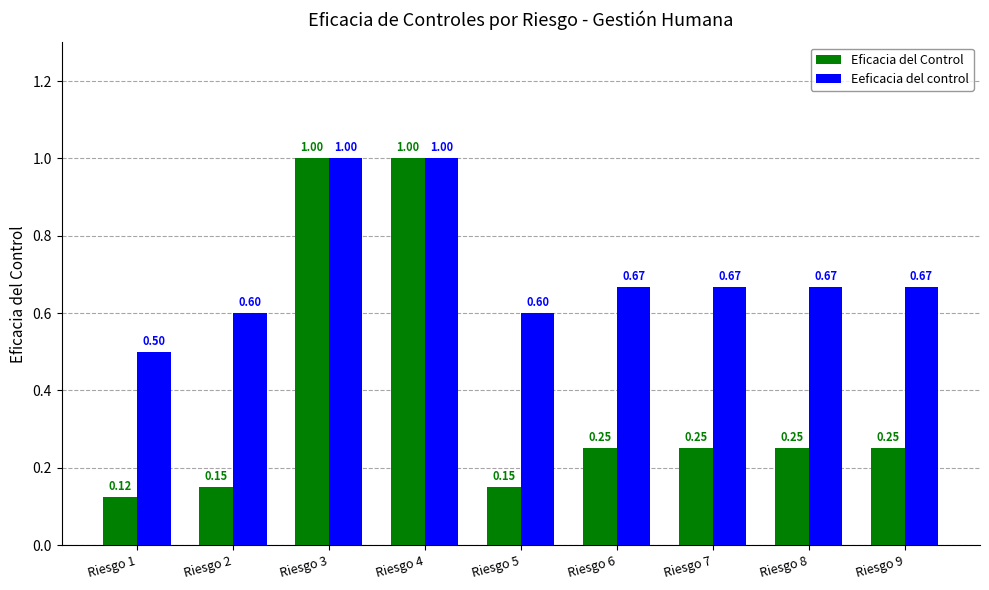

Which series has the largest range (max minus min)?

Eficacia del Control